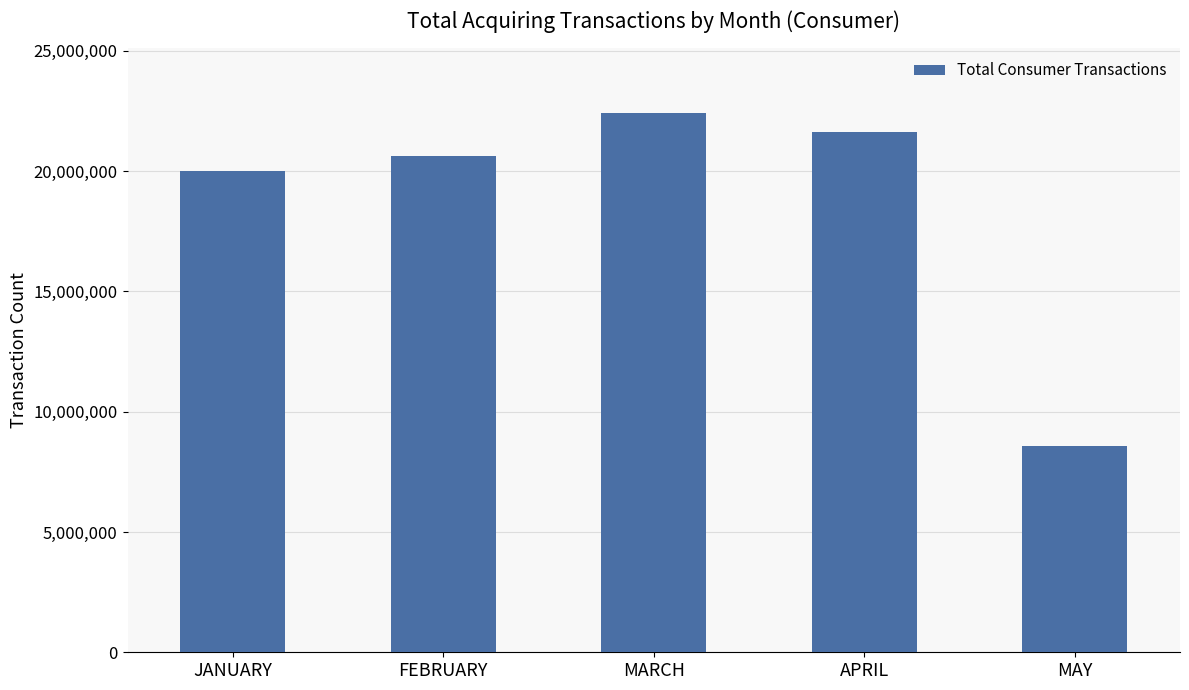

What is the label of the 2nd bar from the right?

APRIL